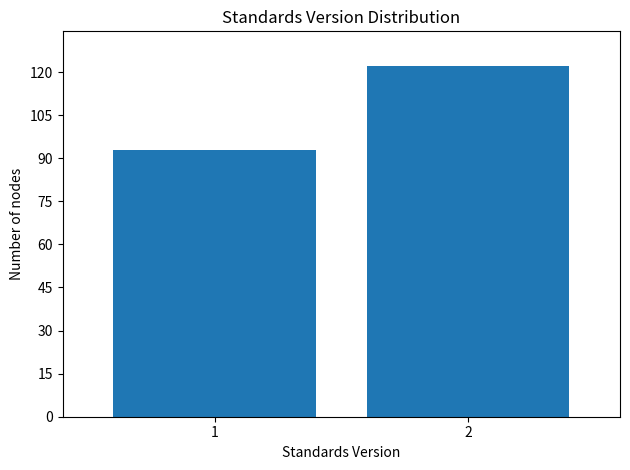

Reading left to right, extract all data points from this chart.

93	122